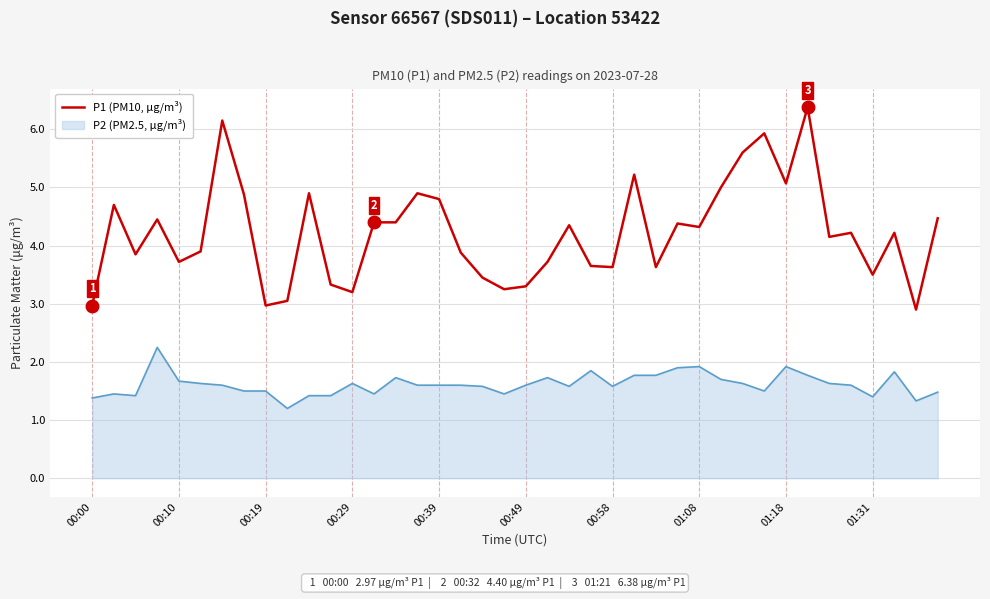

What is the greatest value displayed?

6.4